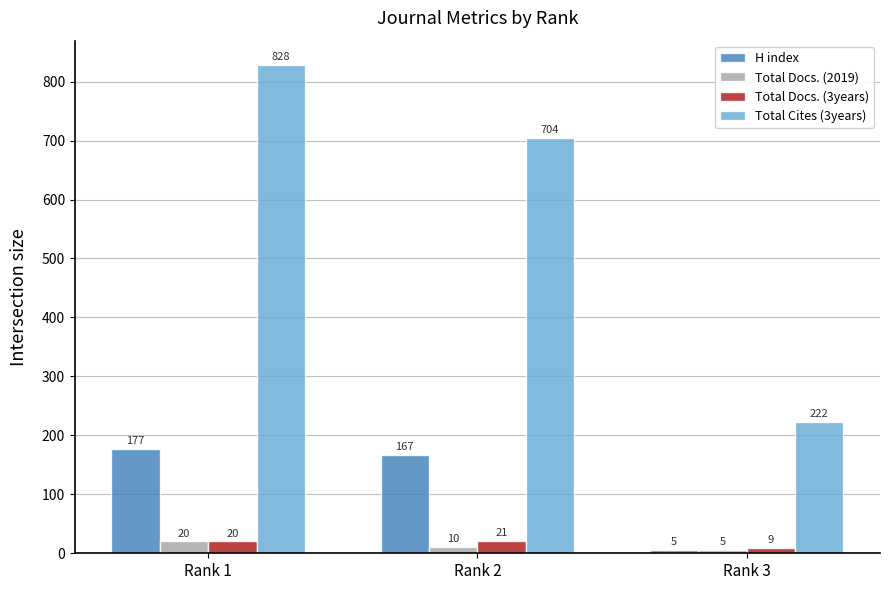

True or false: Total Docs. (3years) has a value of 20 at Rank 1.

True